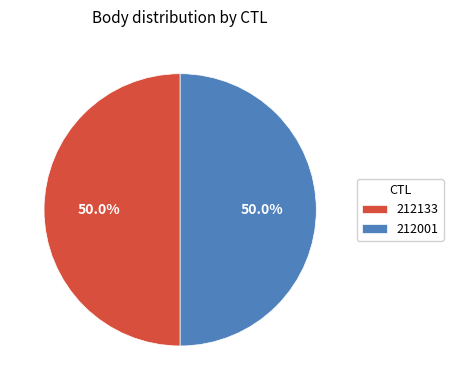

Approximately how many times larger is the value at 212001 compared to 212133?

1.0